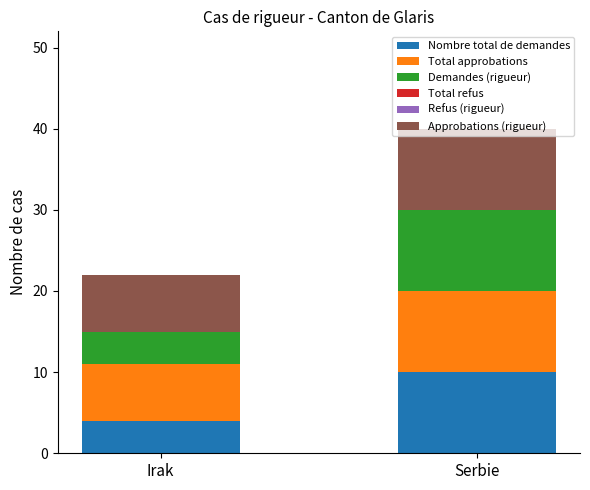

The Nombre total de demandes series shows 10 at Serbie. True or false?

True